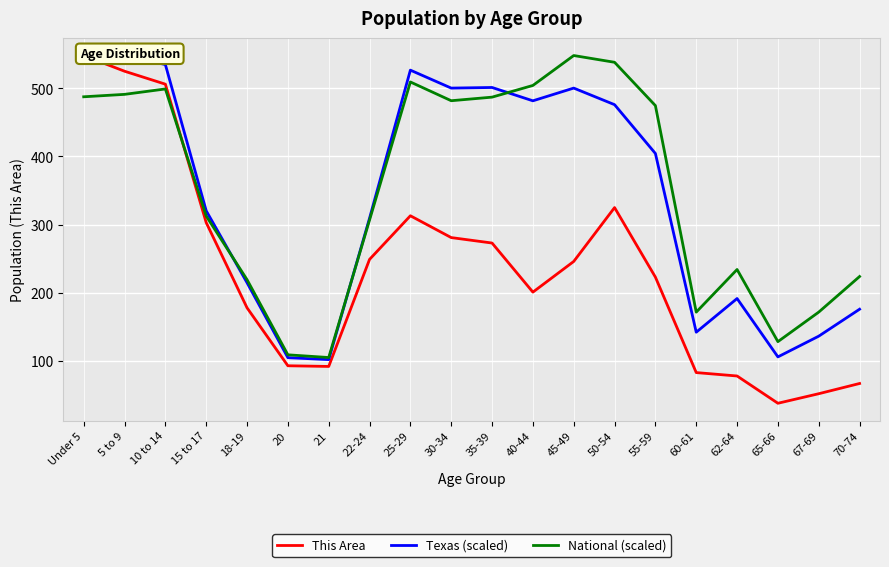

At which category is the sum across all series the highest?

Under 5